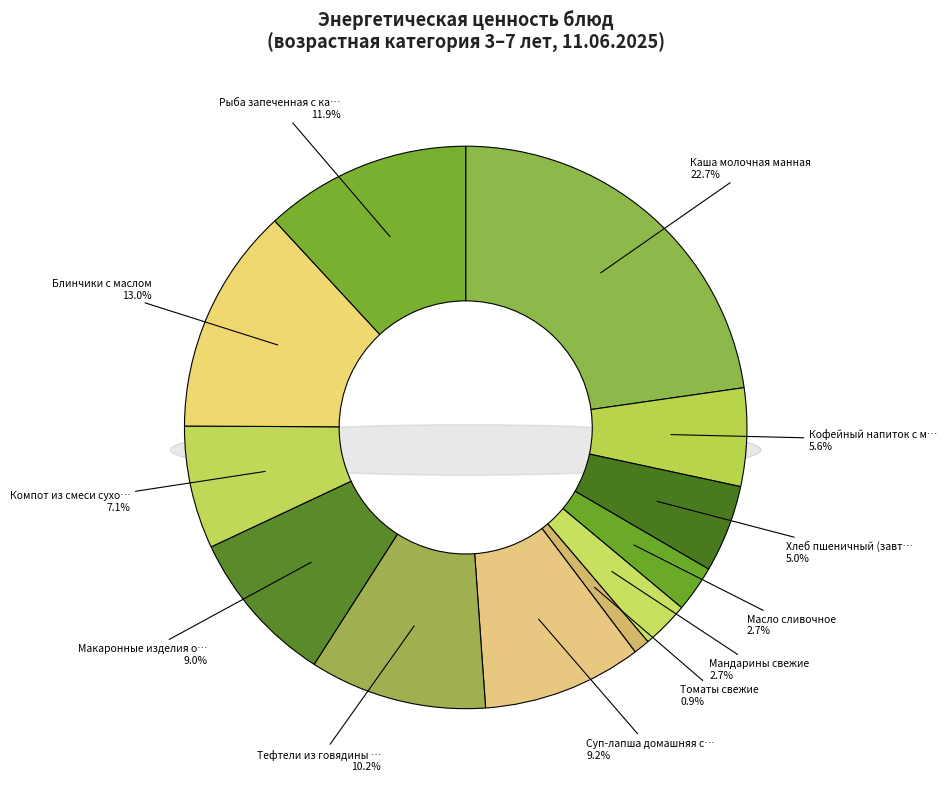

Is there any slice that represents more than half of the pie?

No